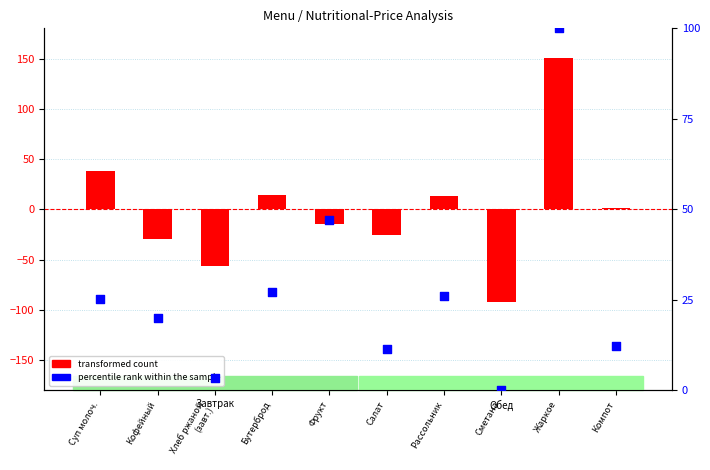

What are all the series names shown in the legend?

transformed count, percentile rank within the sample